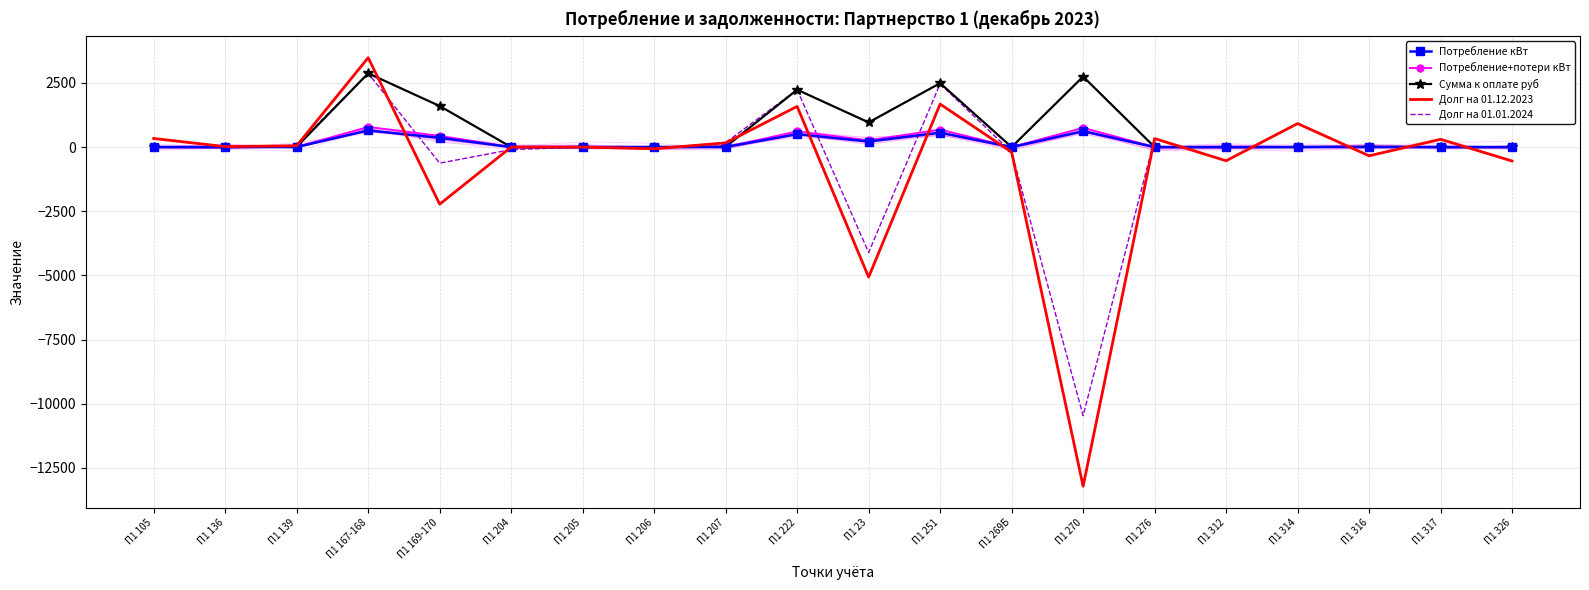

What position from the left is П1 205?

7